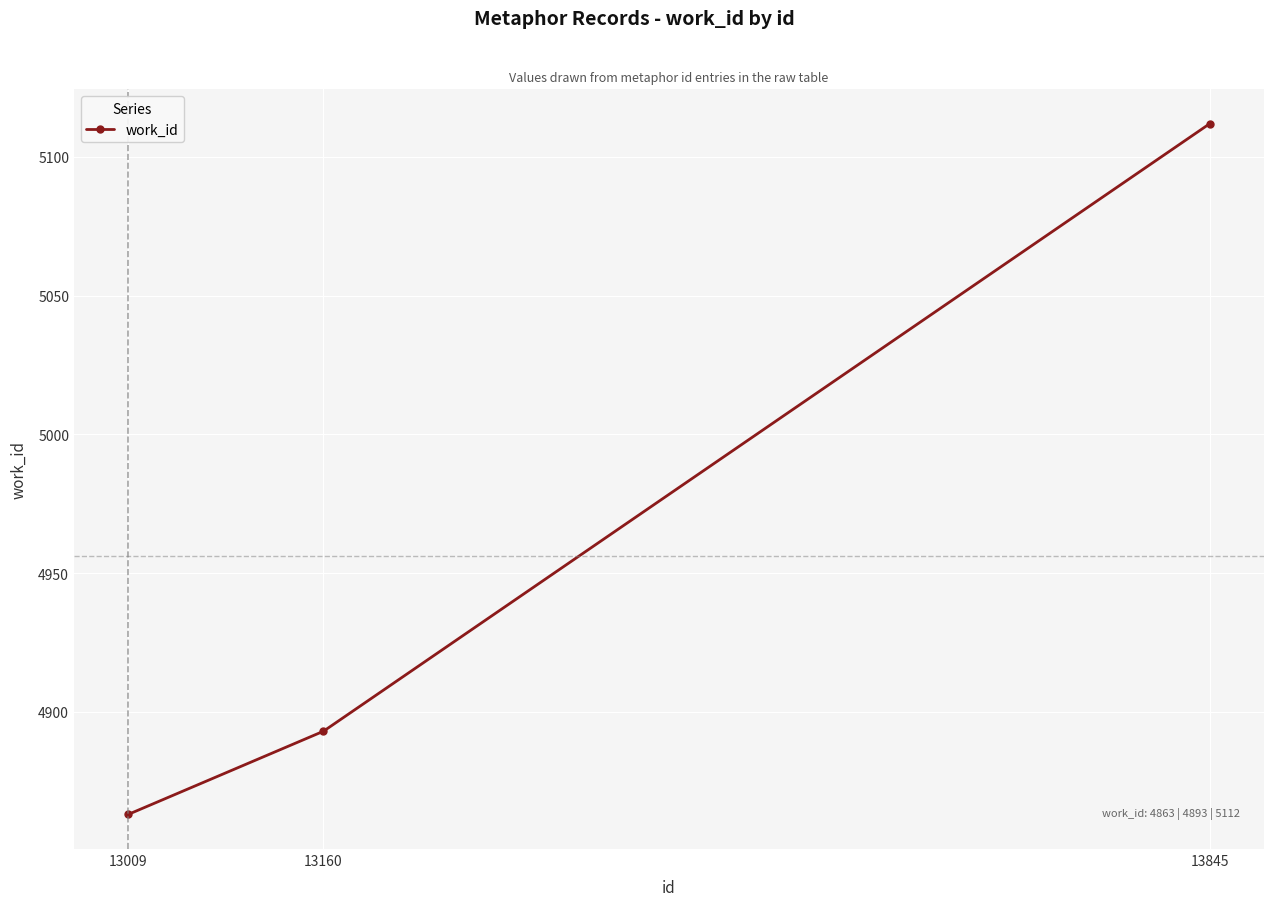

What is the ratio of the value at 13009 to the value at 13160?

1.0